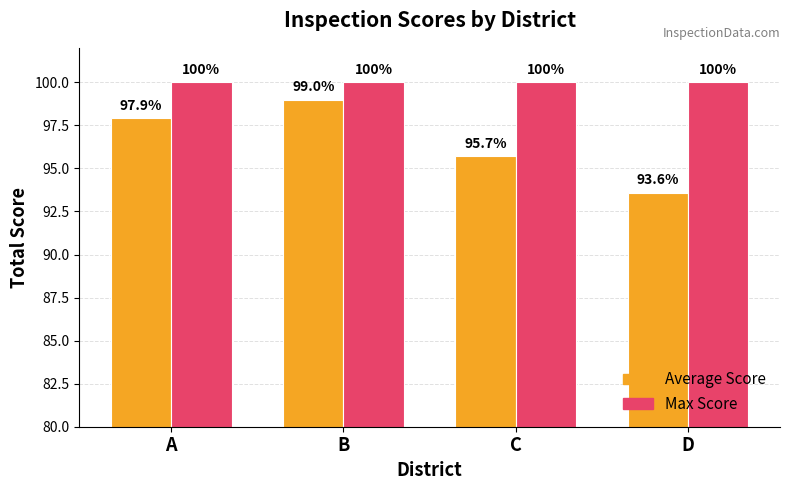

What is the value of the Average Score bar at the 1st from the left?

97.9